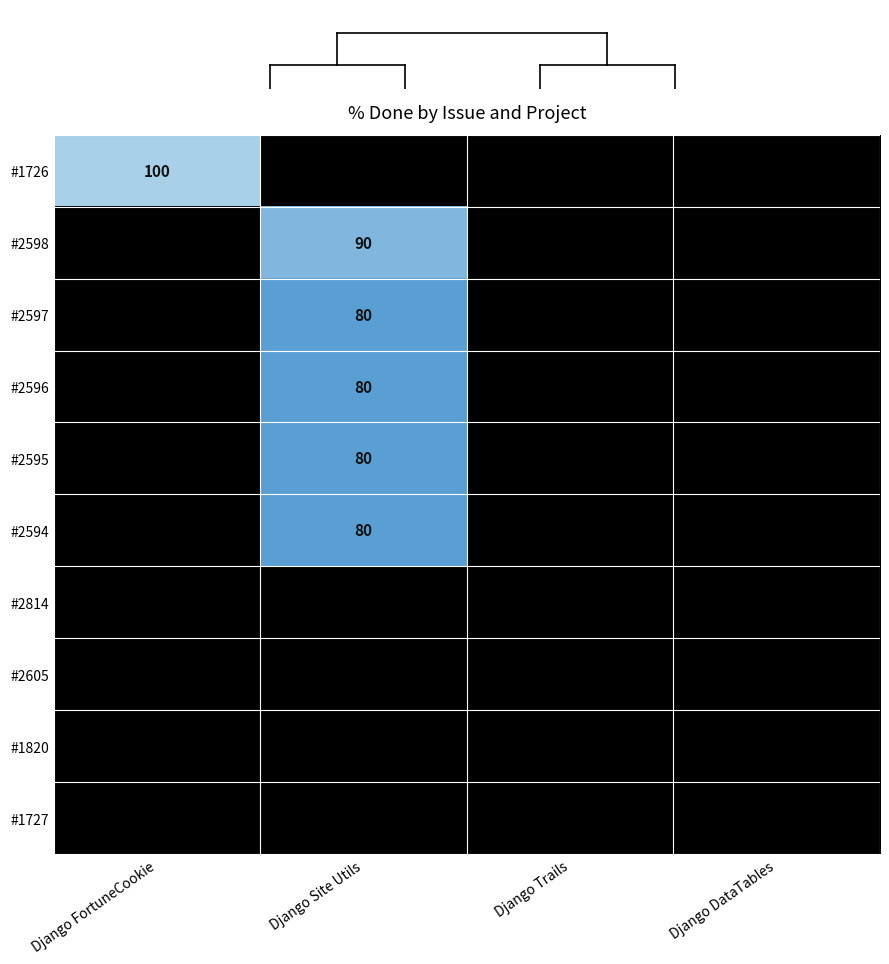

Is it true that #2597 equals 126 at Django Site Utils?

False